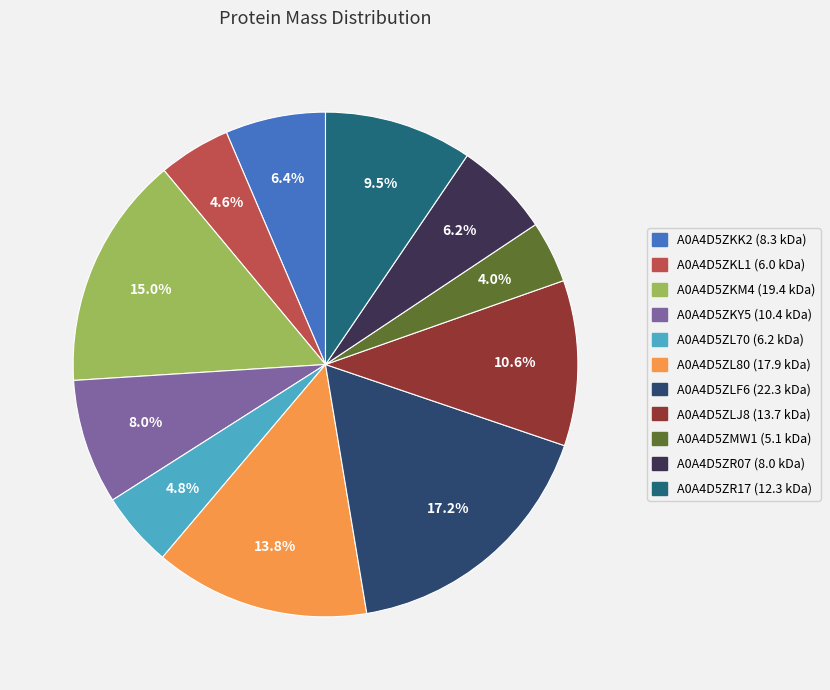

The A0A4D5ZLF6 slice represents 17% of the pie. True or false?

True